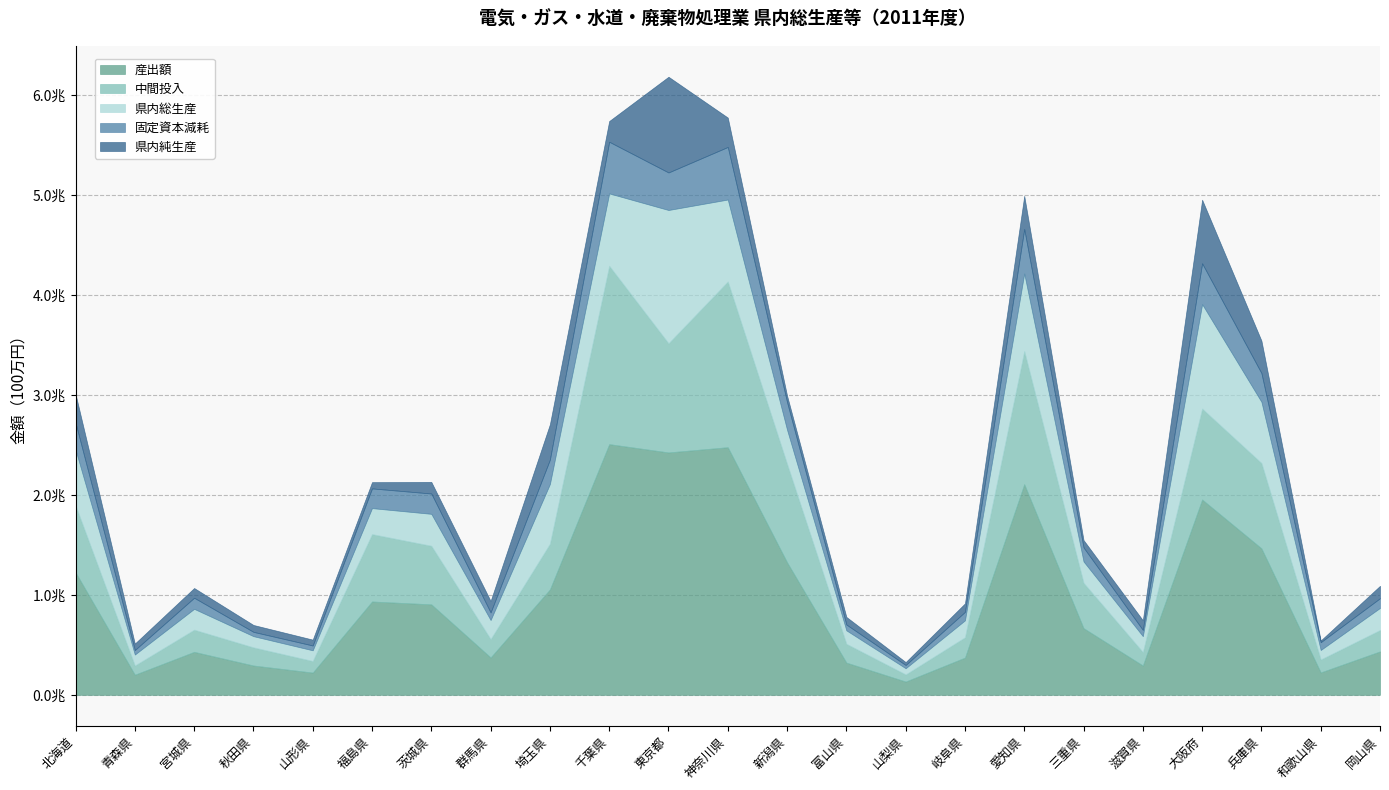

Does the chart have visible grid lines?

Yes